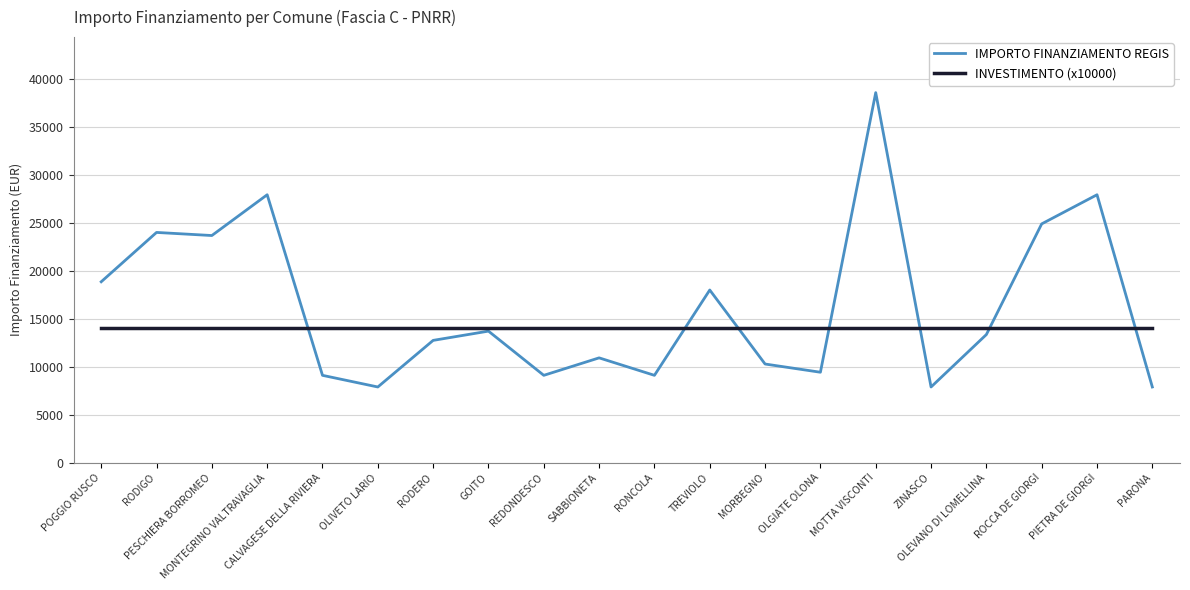

Does the chart display data point markers on the line(s)?

No